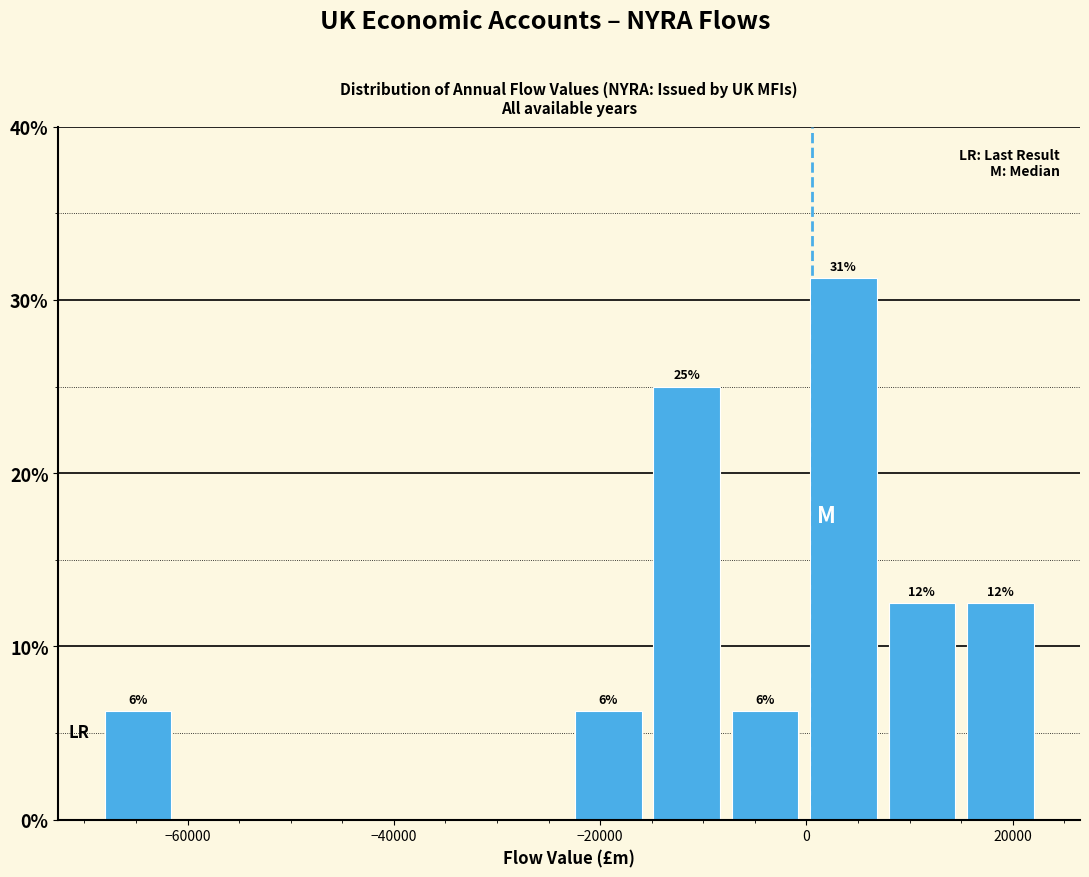

Around what value on the x-axis is the tallest bar? Give the approximate position of its centre, as read against the axis.

4000